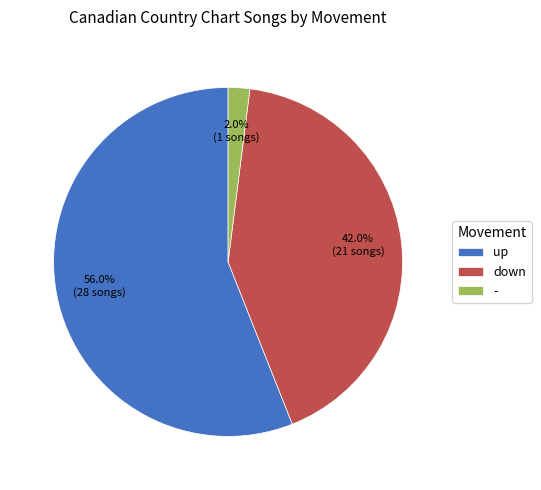

Which slice is the largest?

up